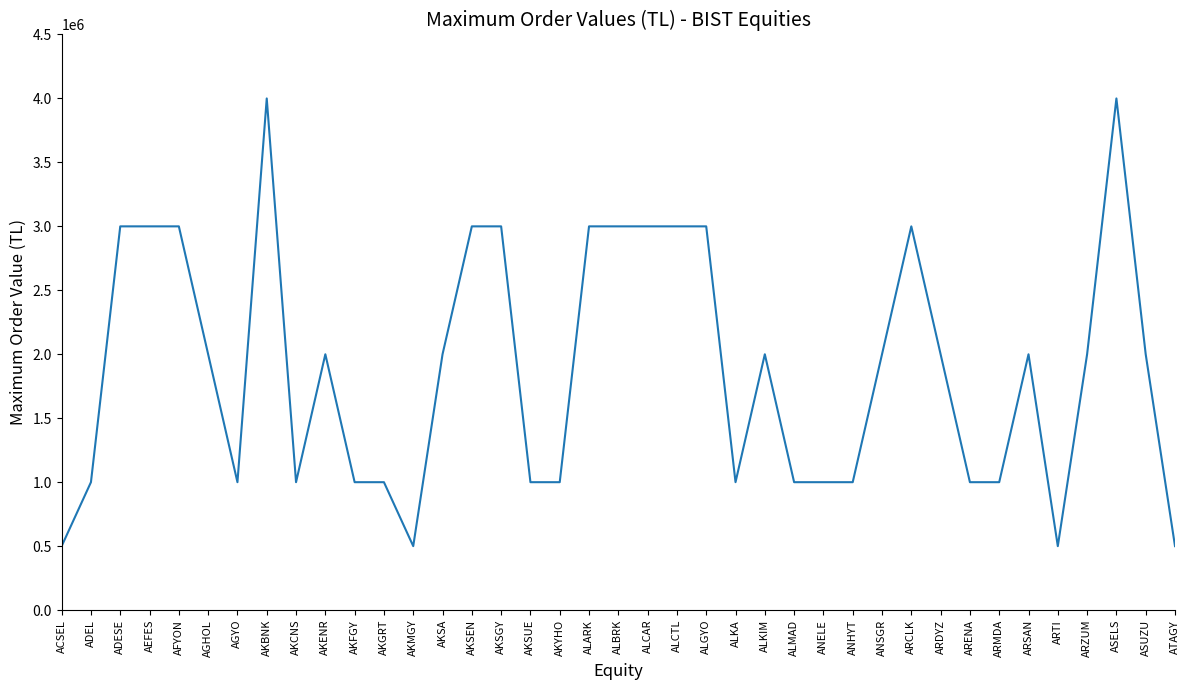

What value does the data have at ANHYT?

1000000